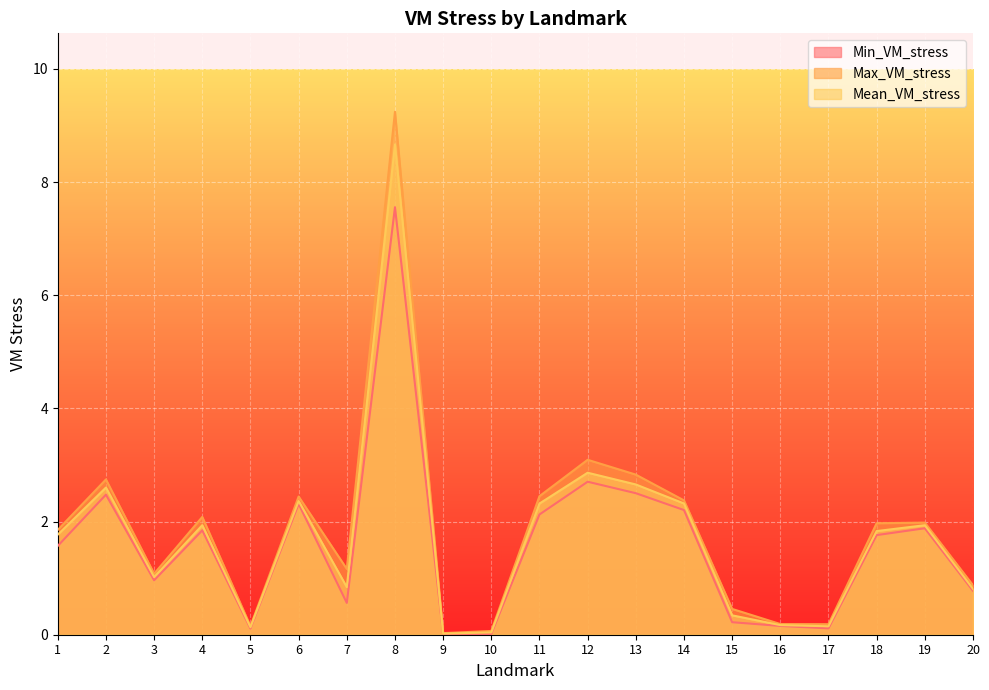

The Mean_VM_stress series shows 0.3 at 15. True or false?

True